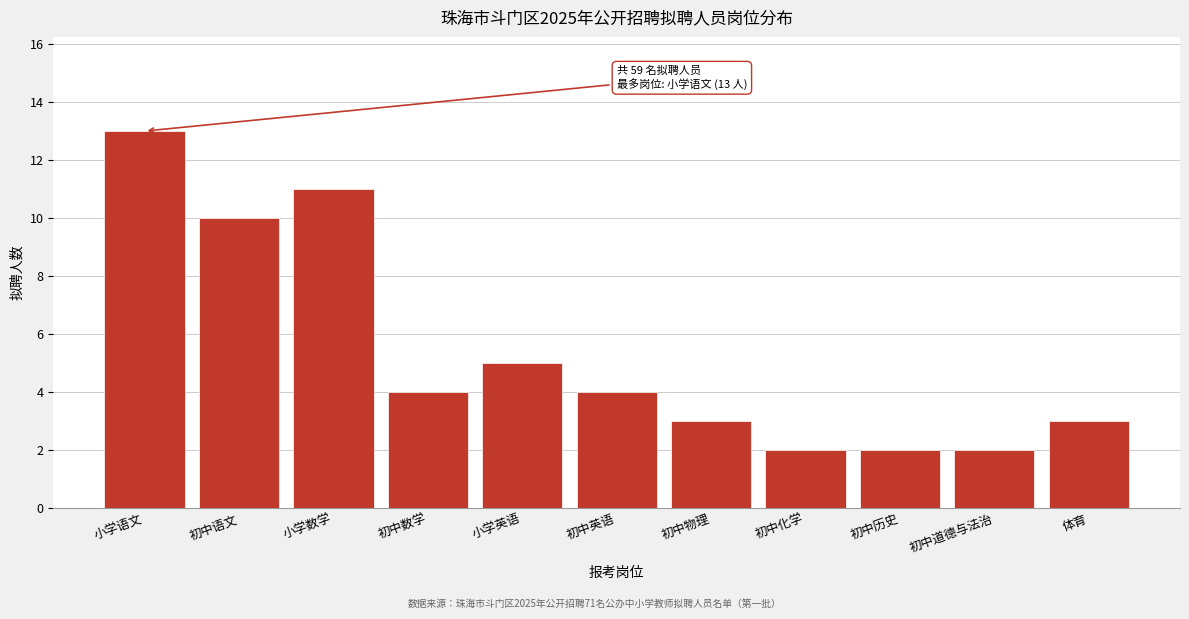

Reading left to right, transcribe all the data shown in this chart.

小学语文=13	初中语文=10	小学数学=11	初中数学=4	小学英语=5	初中英语=4	初中物理=3	初中化学=2	初中历史=2	初中道德与法治=2	体育=3